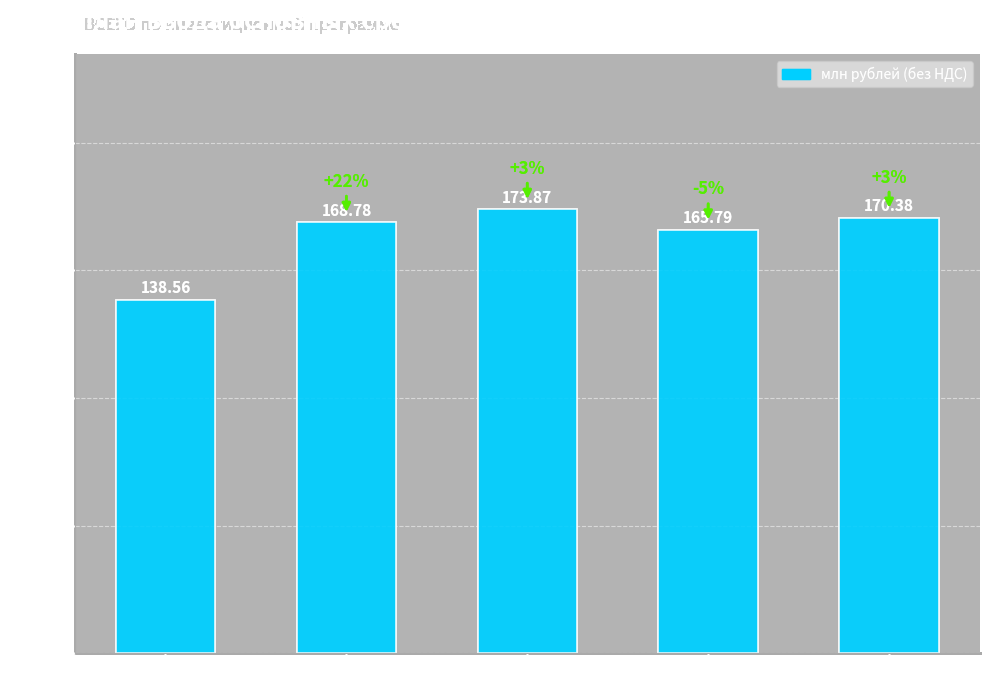

Reading left to right, extract all data points from this chart.

Год 2020=138.6	Год 2021=168.8	Год 2022=173.9	Год 2023=165.8	Год 2024=170.4